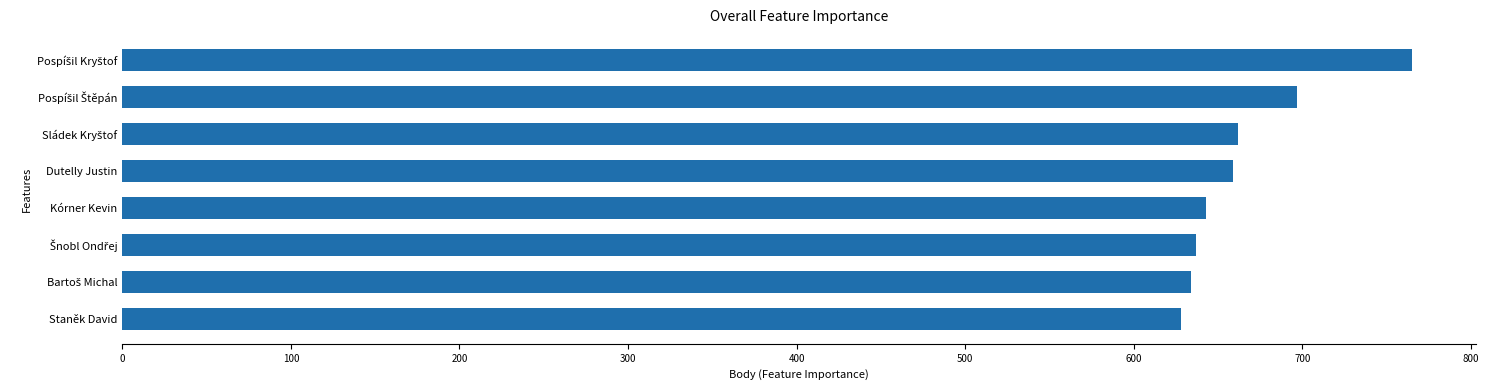

Between Dutelly Justin and Staněk David, which is larger?

Dutelly Justin